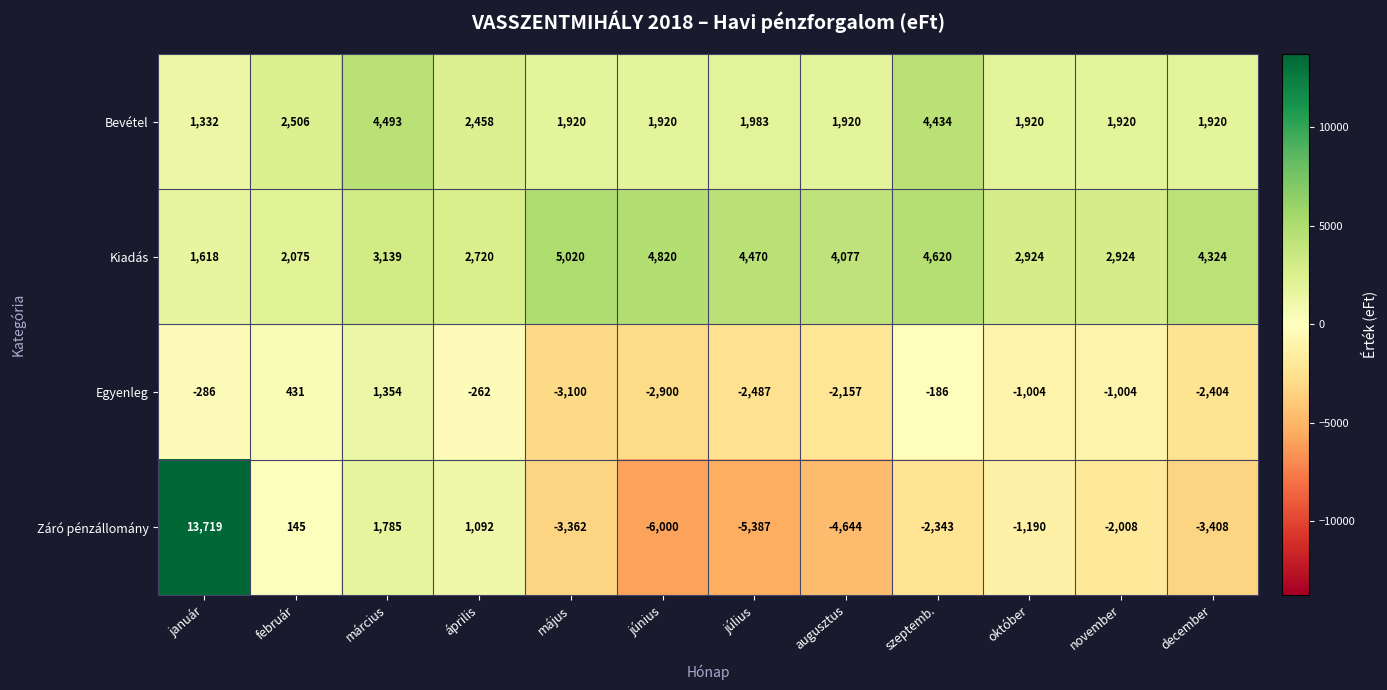

How many categories are shown in the chart?

12